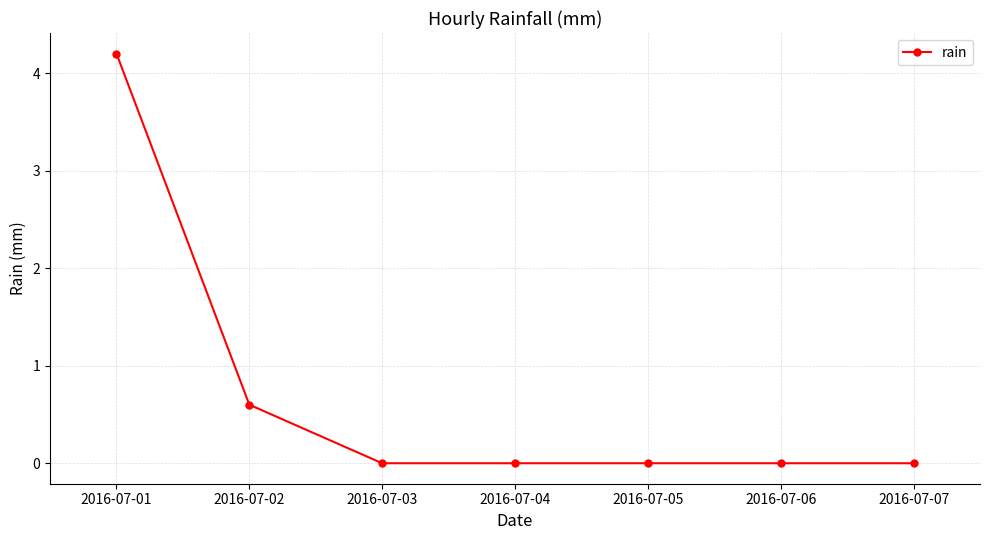

Reading left to right, list all the values displayed in this chart.

4.2	0.6	0.0	0.0	0.0	0.0	0.0